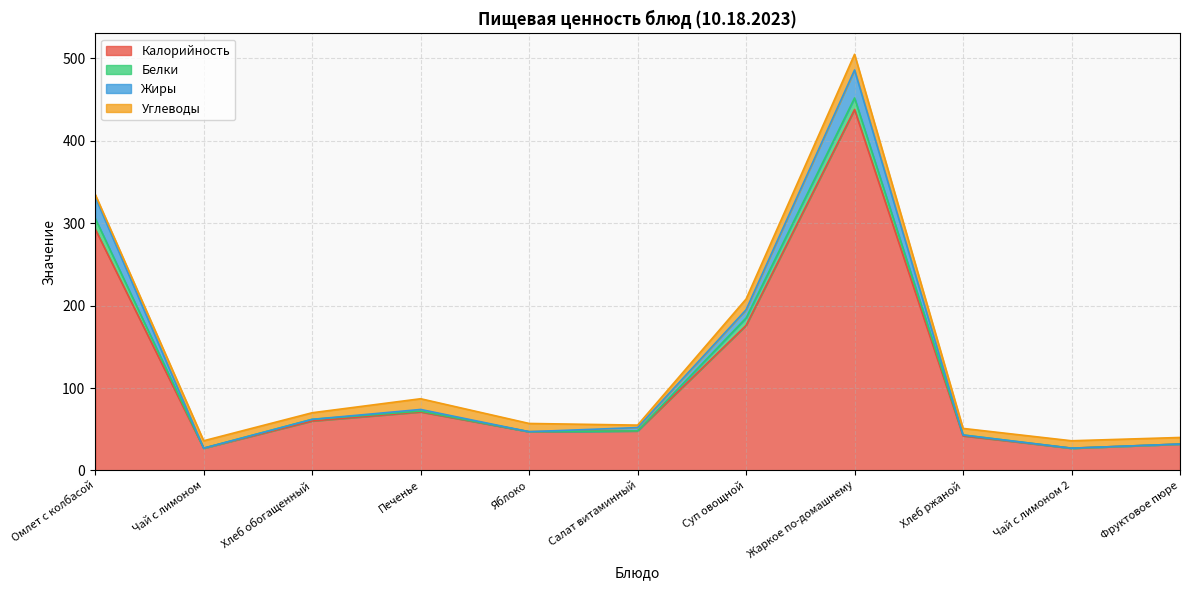

At which category is the sum across all series the highest?

Жаркое по-домашнему